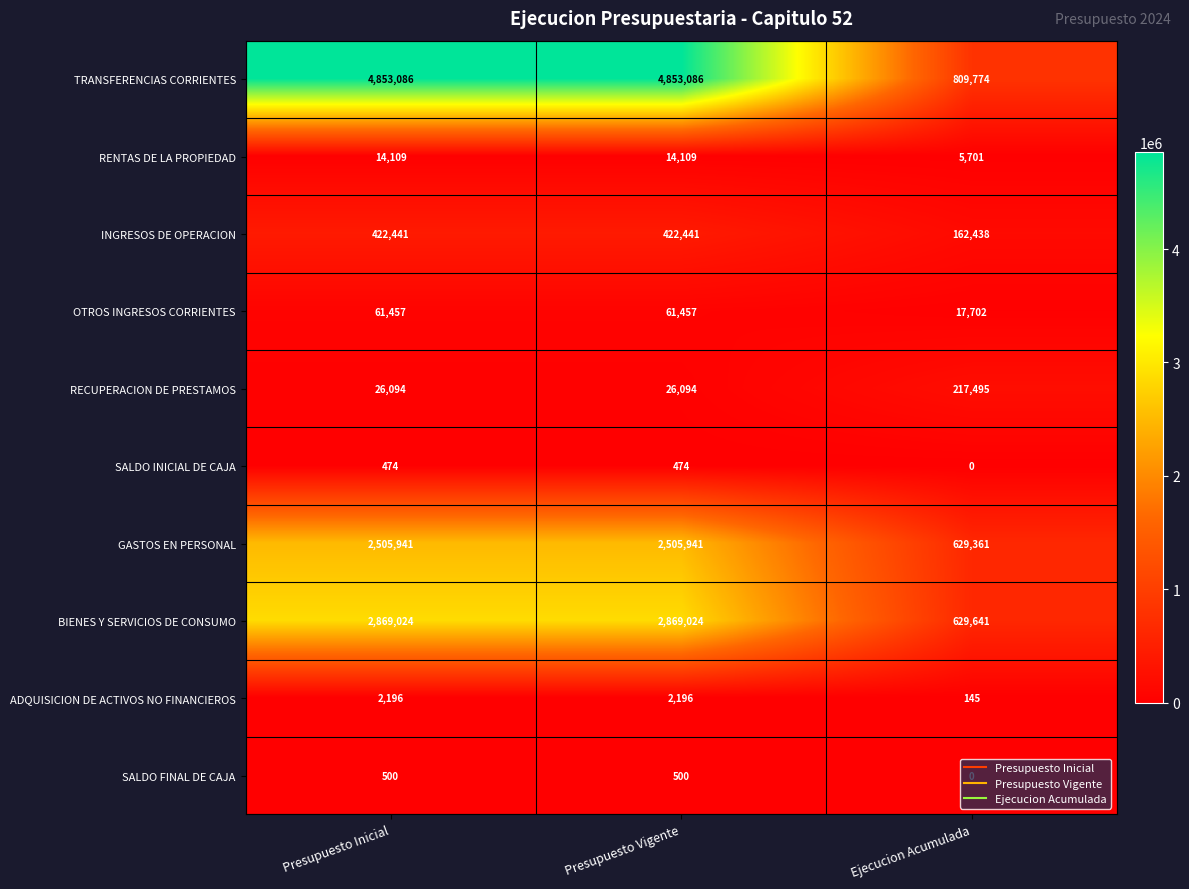

Rank the series at Presupuesto Vigente from lowest to highest value.

SALDO INICIAL DE CAJA, SALDO FINAL DE CAJA, ADQUISICION DE ACTIVOS NO FINANCIEROS, RENTAS DE LA PROPIEDAD, RECUPERACION DE PRESTAMOS, OTROS INGRESOS CORRIENTES, INGRESOS DE OPERACION, GASTOS EN PERSONAL, BIENES Y SERVICIOS DE CONSUMO, TRANSFERENCIAS CORRIENTES